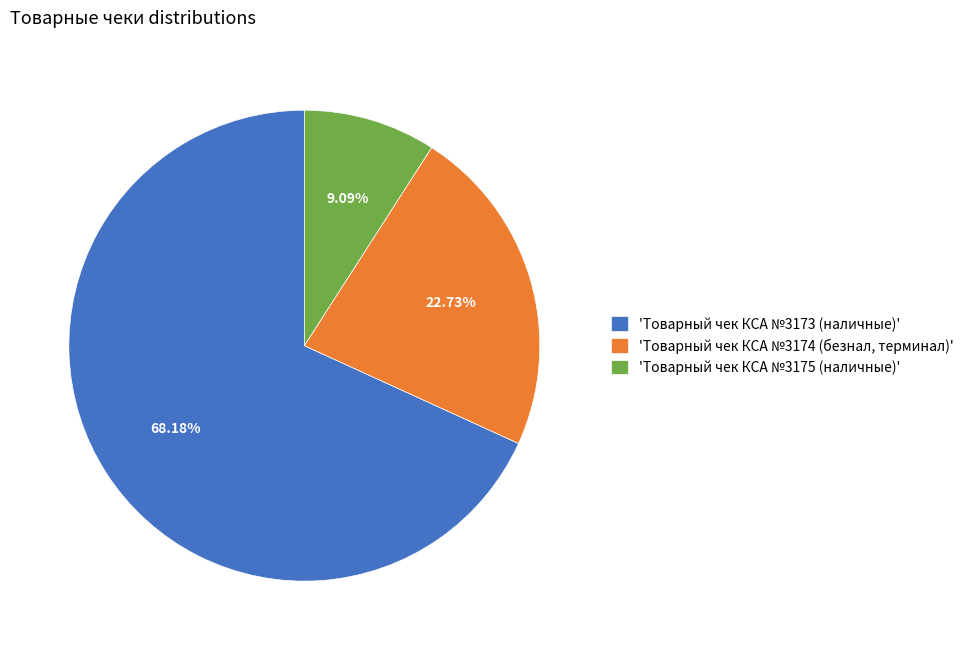

How many slices are in this pie chart?

3